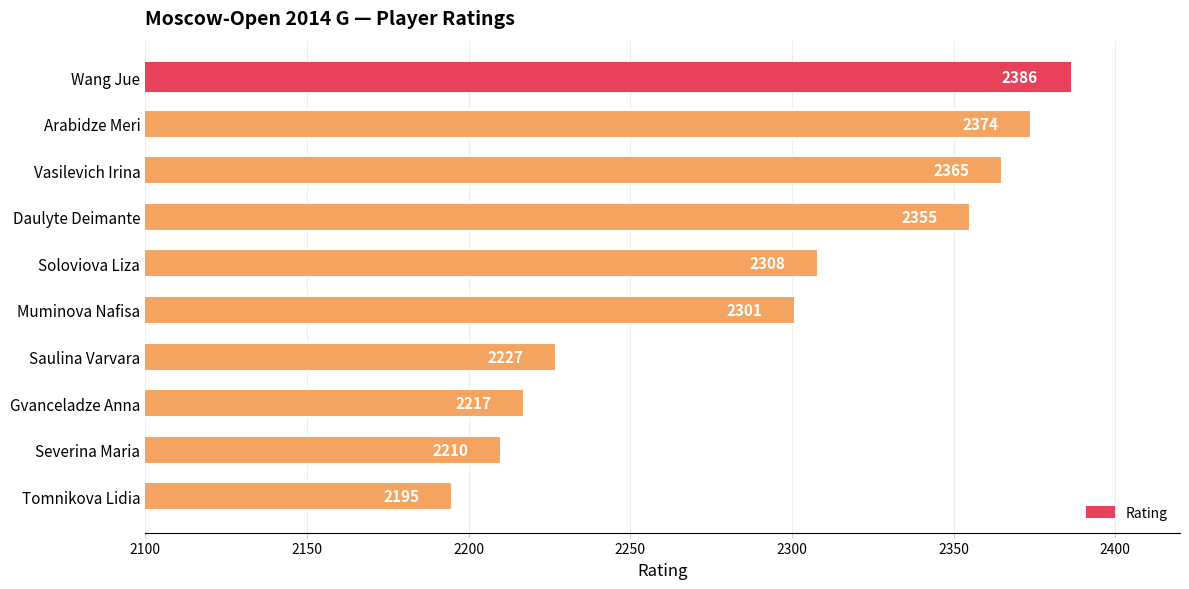

How many values are below 2308?

5